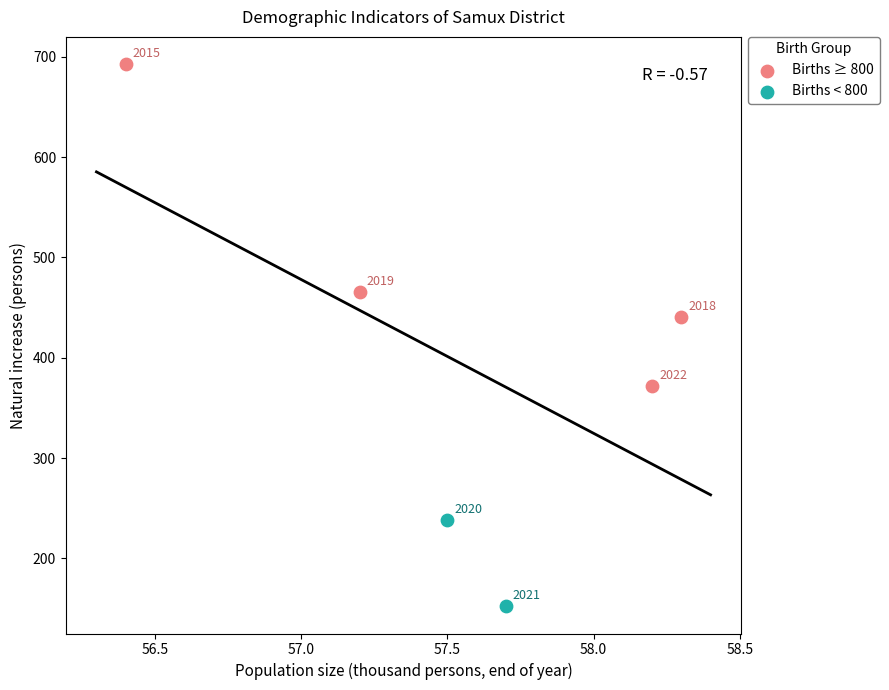

Which series reaches the minimum Y coordinate?

Births < 800